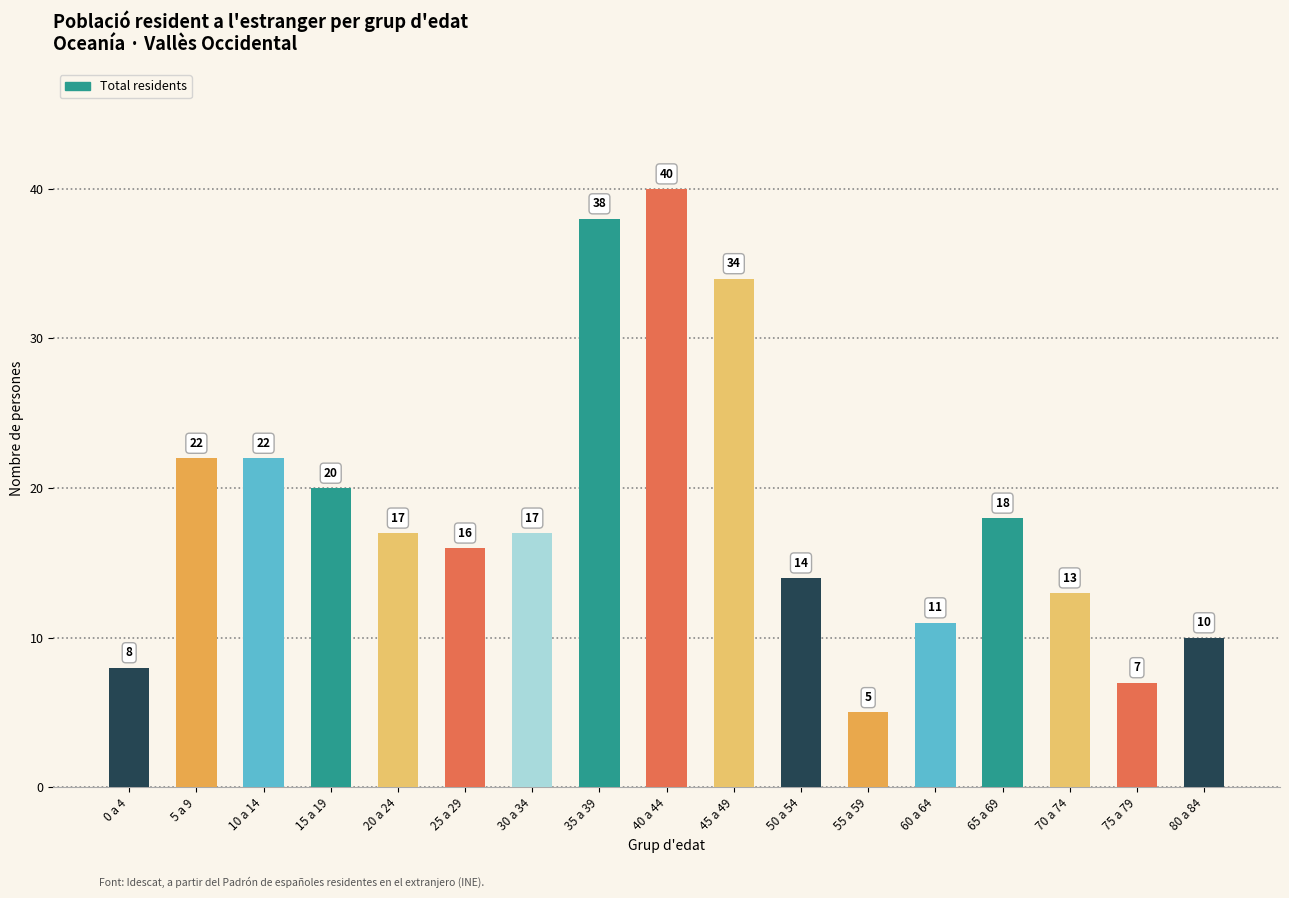

How many categories are shown in the chart?

17